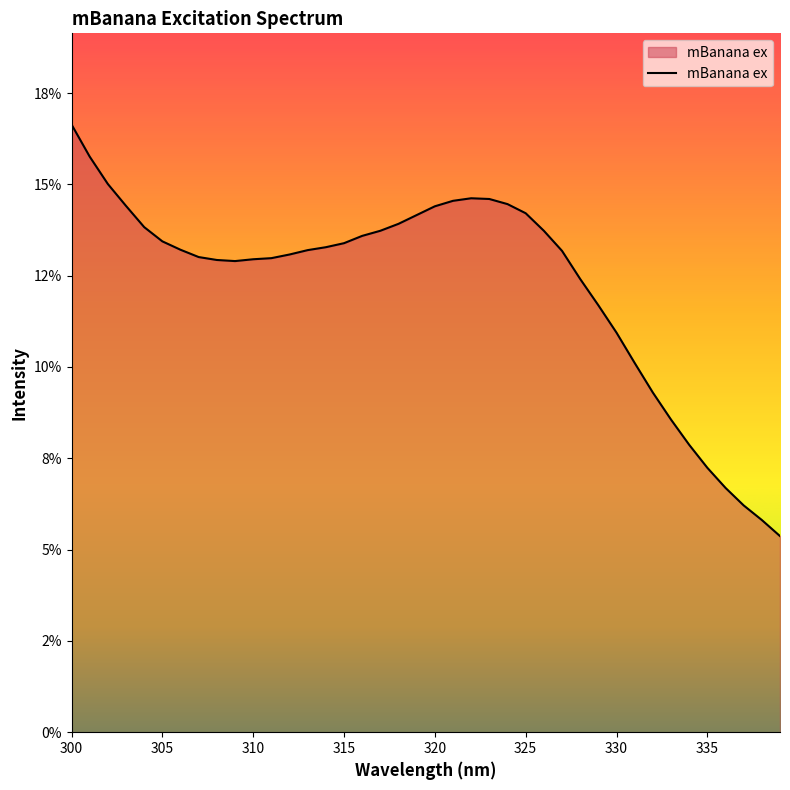

Does the chart display data point markers on the line(s)?

No